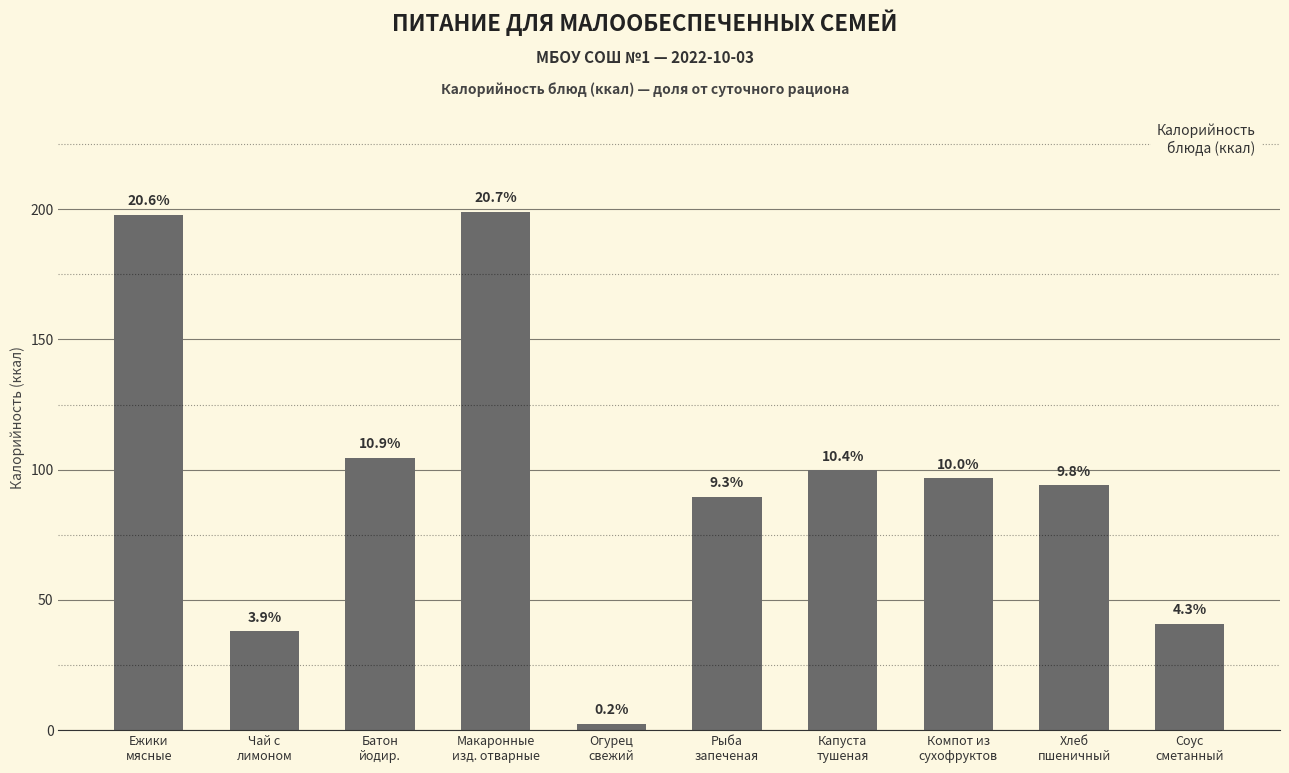

Where does the data first go above 96?

Ежики
мясные